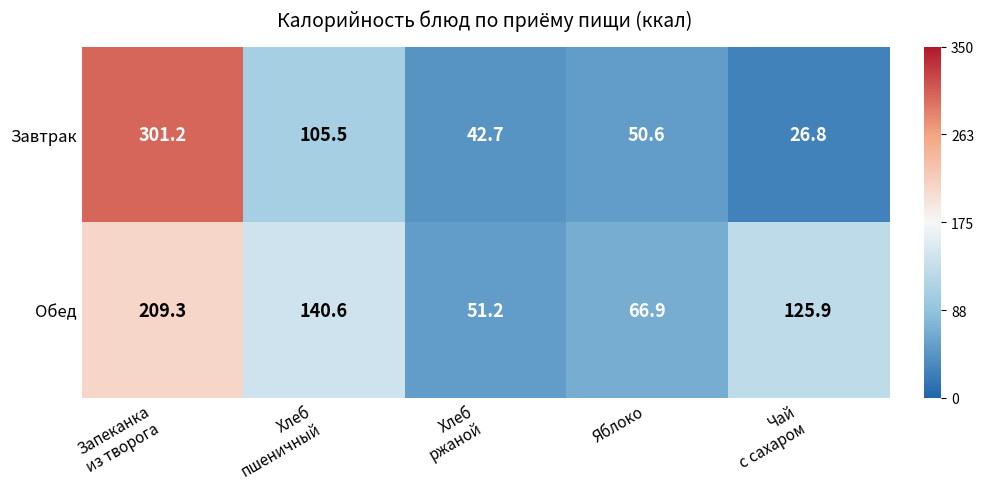

What is the difference between the highest and lowest values at Чай
с сахаром?

99.1